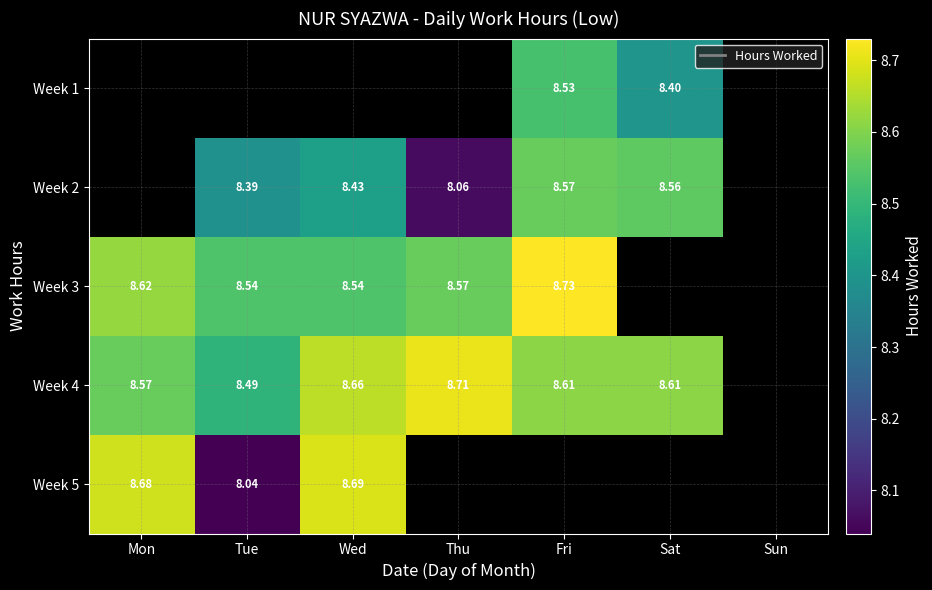

How many data points does each series have?

7